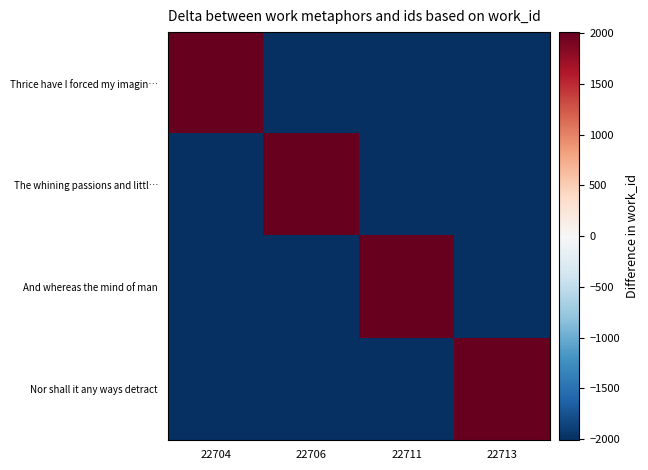

What is the greatest value displayed?

2012